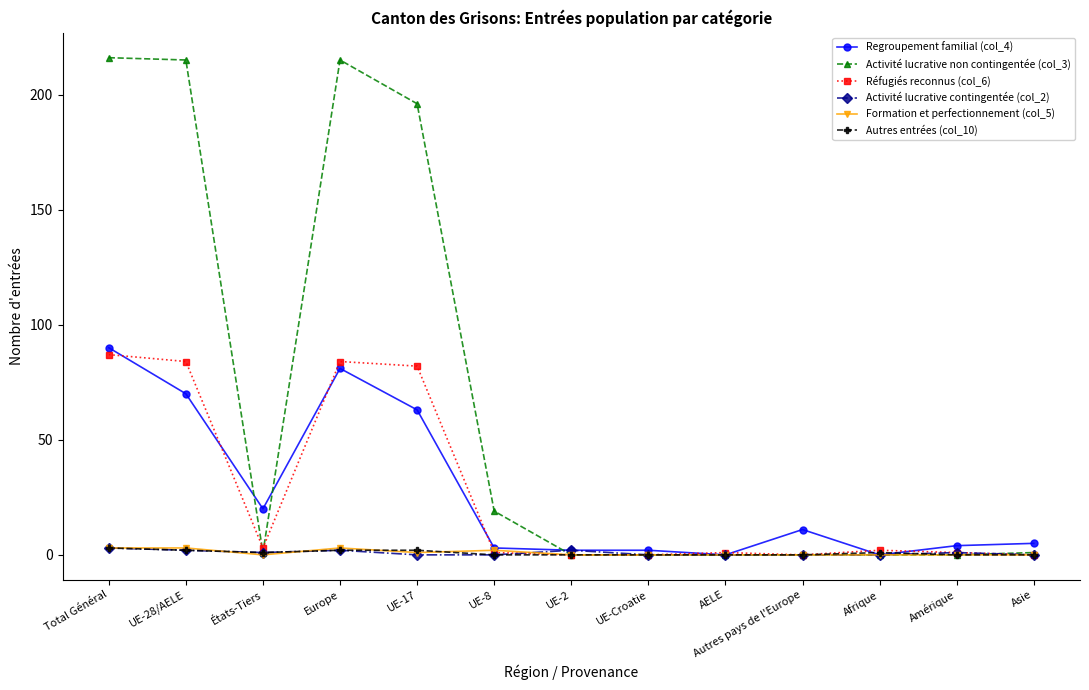

Count the Formation et perfectionnement (col_5) values in the range 0 to 2.

10